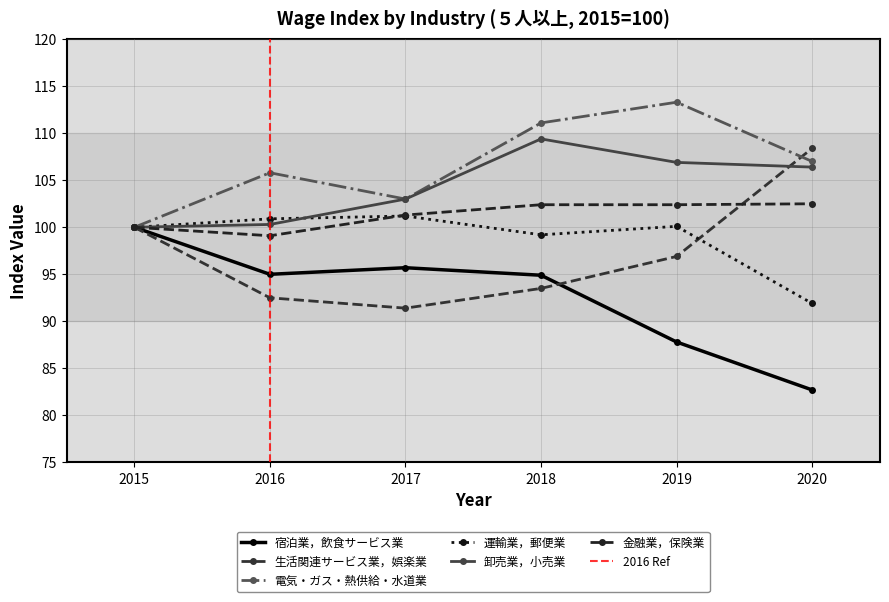

True or false: 運輸業，郵便業 has more than 2 interior local peaks.

False